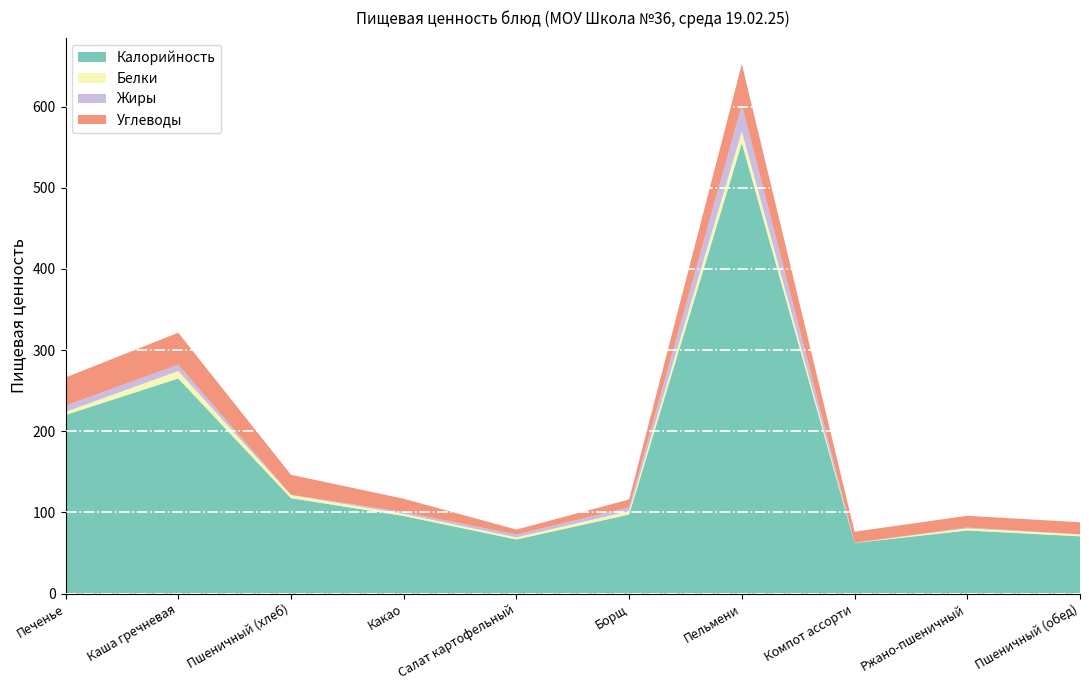

Reading right to left, what are all the values shown in this chart?

Калорийность: Пшеничный (обед)=70.5	Ржано-пшеничный=77.7	Компот ассорти=62.3	Пельмени=555.1	Борщ=97.3	Салат картофельный=66.6	Какао=95.6	Пшеничный (хлеб)=117.5	Каша гречневая=265.0	Печенье=220.0
Белки: Пшеничный (обед)=2.3	Ржано-пшеничный=2.6	Компот ассорти=0.2	Пельмени=14.4	Борщ=4.2	Салат картофельный=2.6	Какао=2.5	Пшеничный (хлеб)=3.8	Каша гречневая=9.2	Печенье=3.9
Жиры: Пшеничный (обед)=0.2	Ржано-пшеничный=1.0	Компот ассорти=0.1	Пельмени=32.4	Борщ=4.7	Салат картофельный=3.5	Какао=2.3	Пшеничный (хлеб)=0.4	Каша гречневая=7.8	Печенье=7.7
Углеводы: Пшеничный (обед)=14.8	Ржано-пшеничный=14.5	Компот ассорти=13.6	Пельмени=50.5	Борщ=9.7	Салат картофельный=6.1	Какао=16.4	Пшеничный (хлеб)=24.6	Каша гречневая=39.4	Печенье=34.6